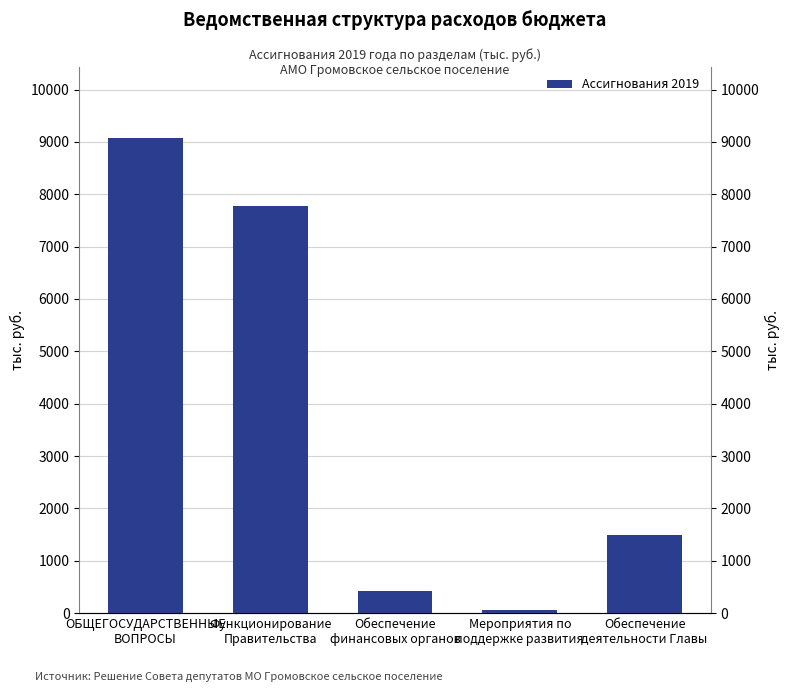

At which label does the data first exceed 1485?

ОБЩЕГОСУДАРСТВЕННЫЕ
ВОПРОСЫ